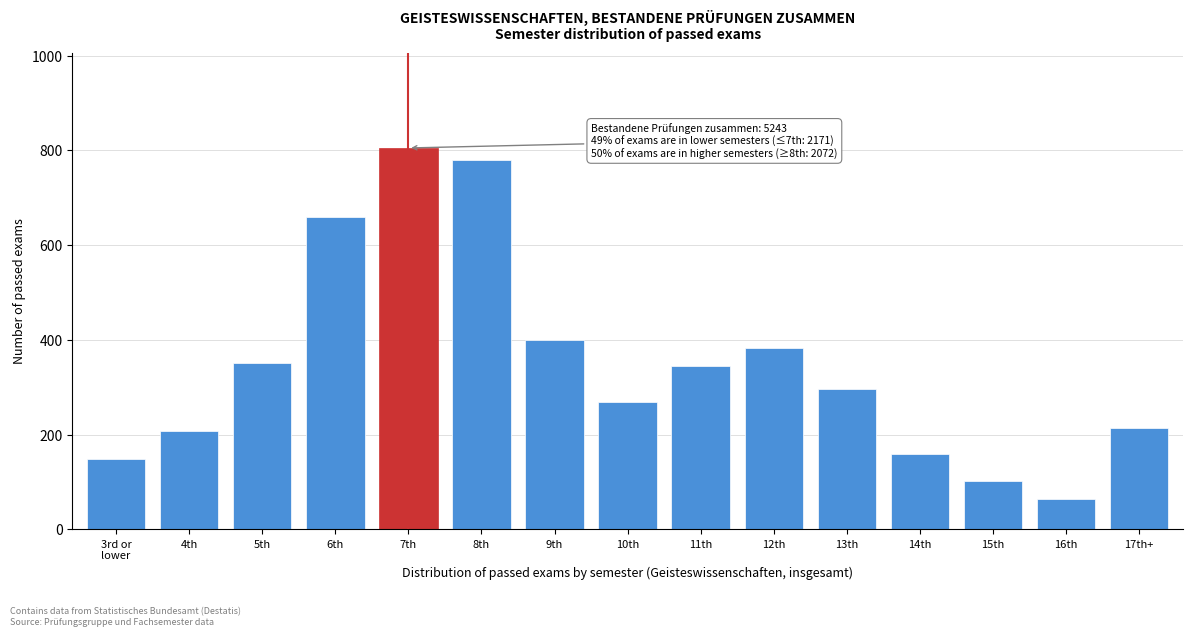

Reading left to right, extract all data points from this chart.

148	207	352	659	805	780	399	269	345	382	296	158	101	64	213